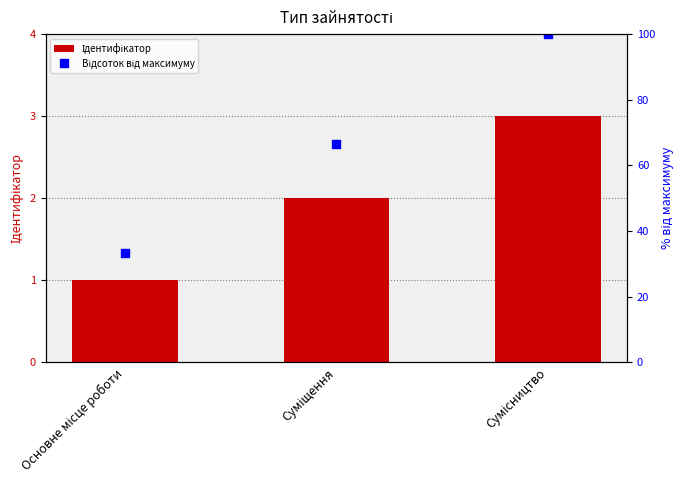

What is the minimum value for Ідентифікатор?

1.0